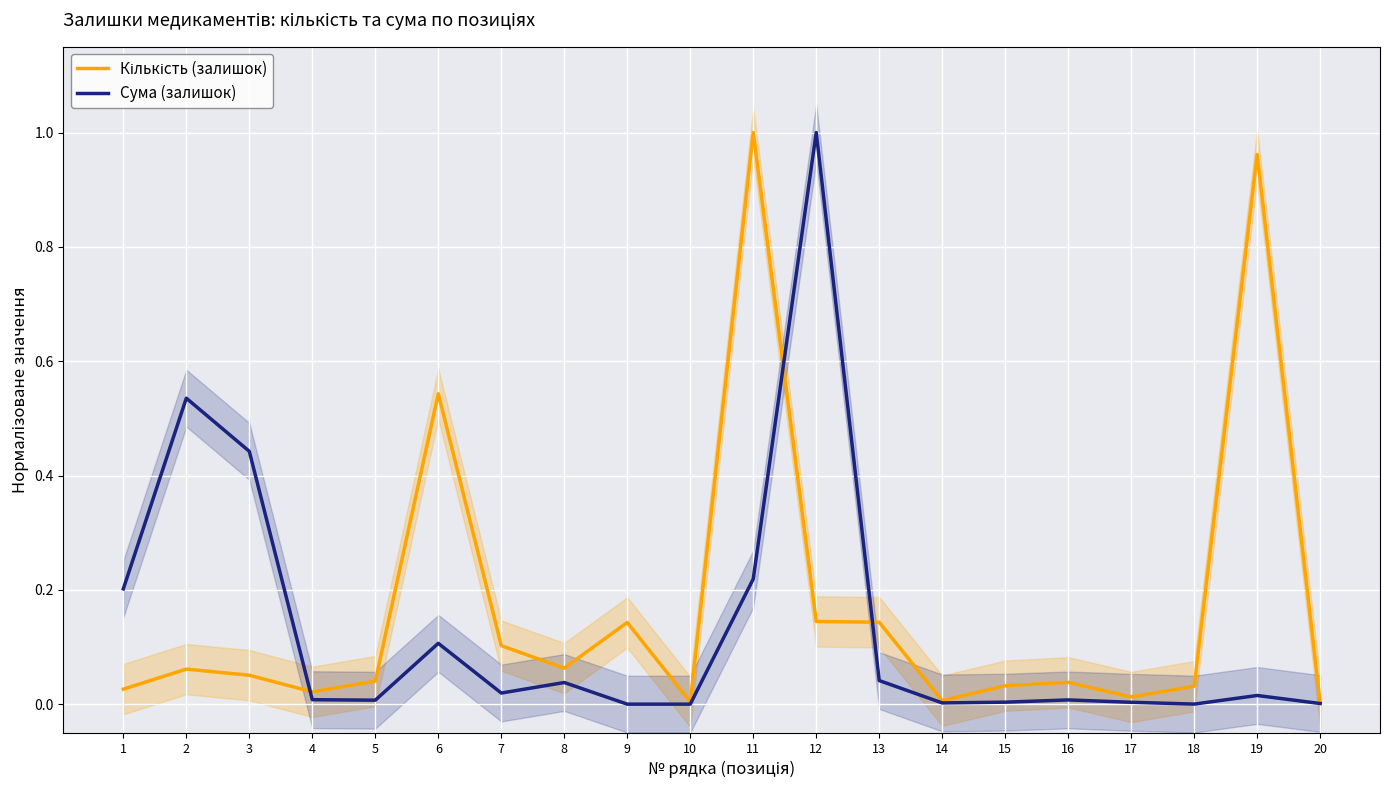

How many interior local peaks does the Кількість (залишок) series have?

6